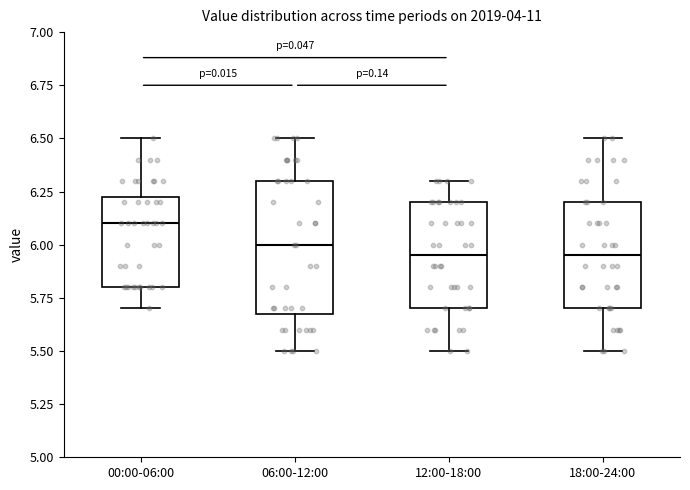

Which box is the tallest, from its lower edge to its upper edge?

06:00-12:00